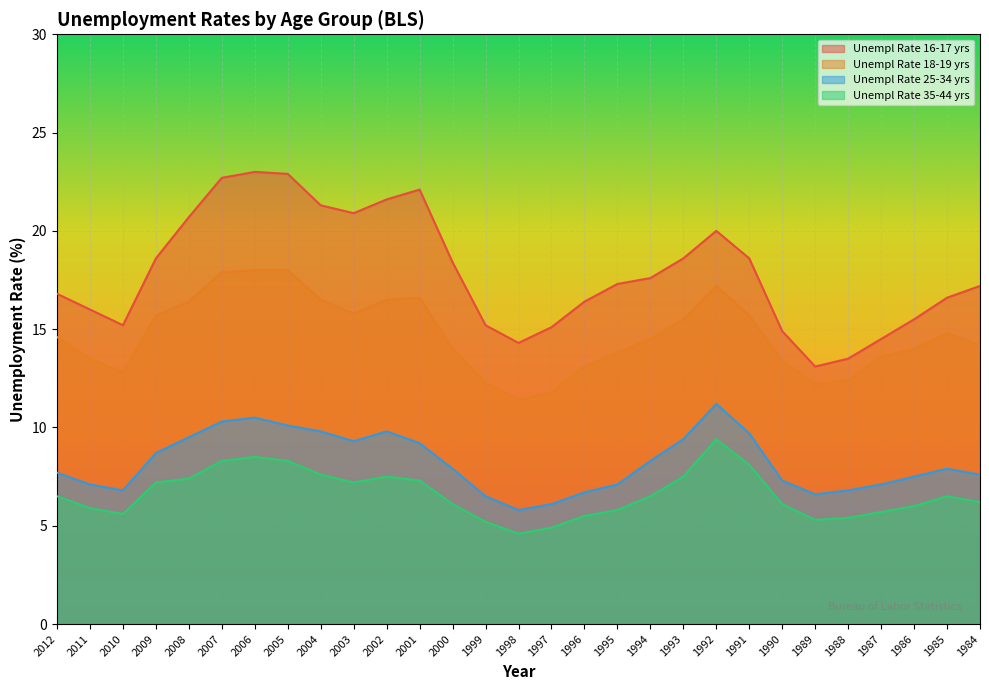

Between 2008 and 1992, which series saw the biggest shift?

Unempl Rate 35-44 yrs